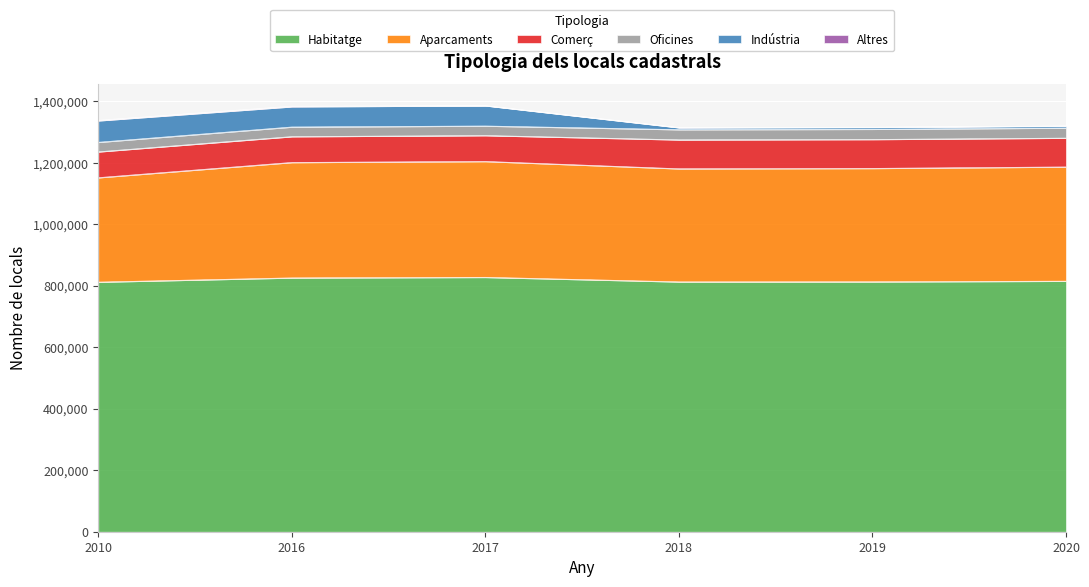

Is it true that Oficines equals 10000 at 2017?

False